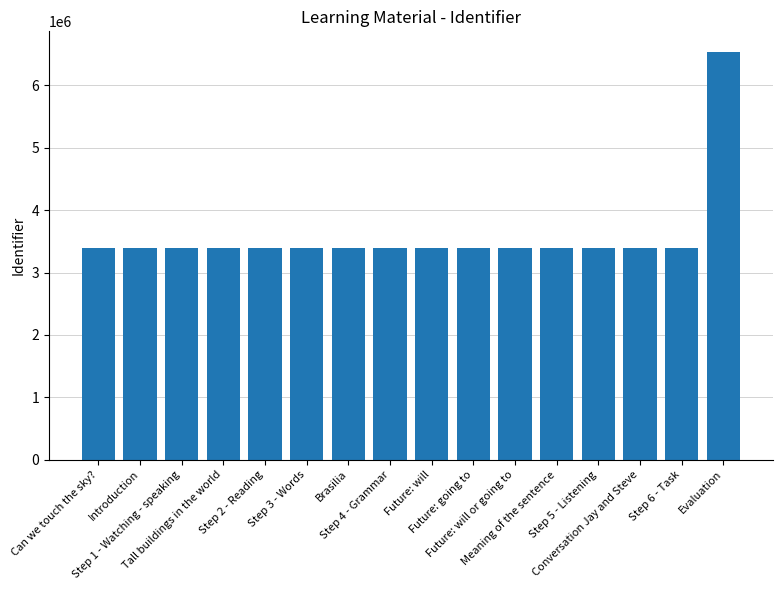

Is it true that the value at Step 1 - Watching - speaking is 5765446?

False